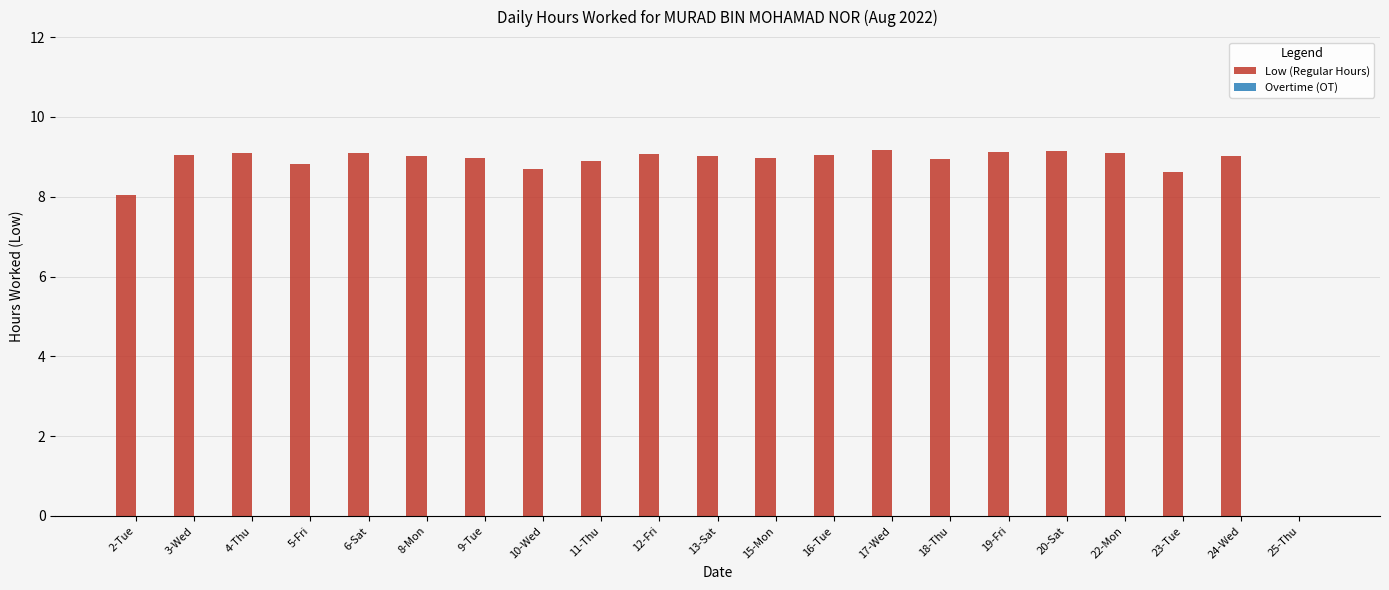

What is the sum of all values?

178.9